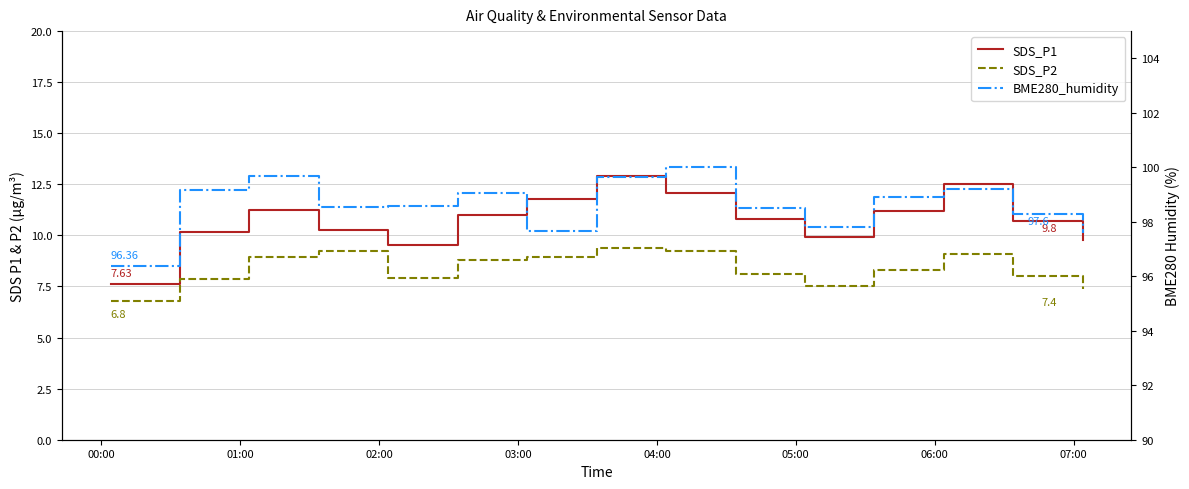

What is the average value of the SDS_P1 series?

10.8